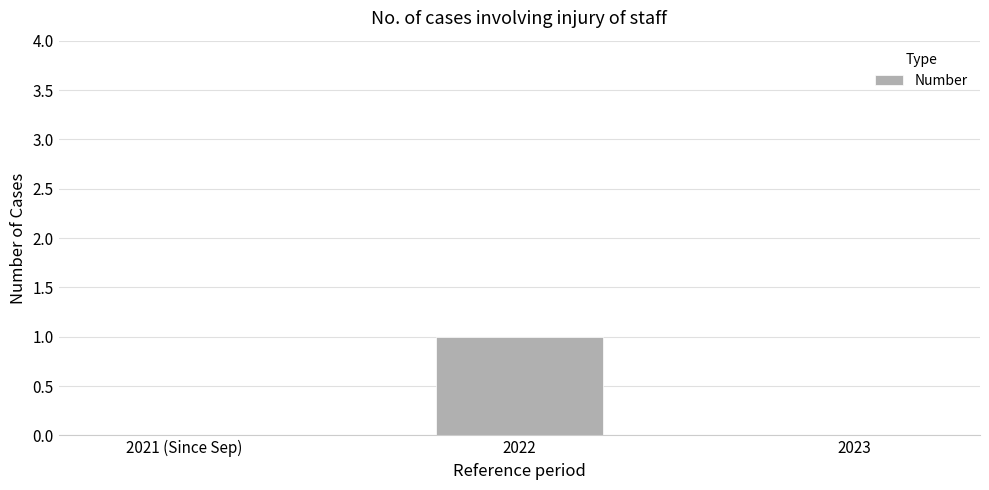

Which has a higher value, 2022 or 2021 (Since Sep)?

2022